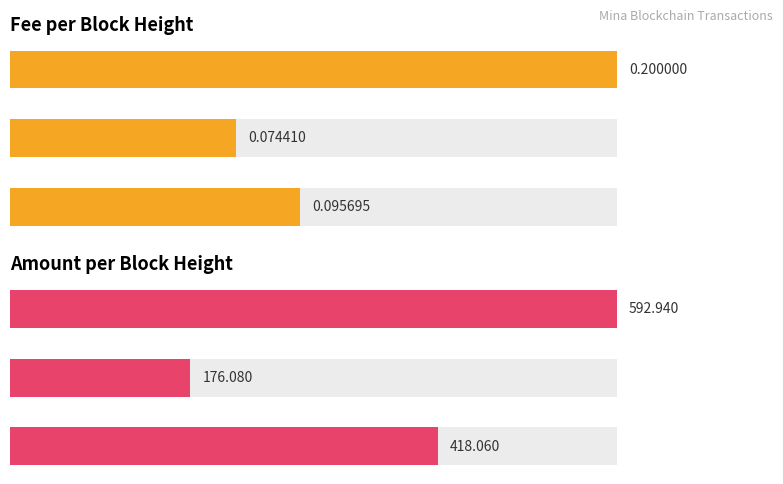

At 299595, list the series in order from smallest to largest.

Fee, Amount